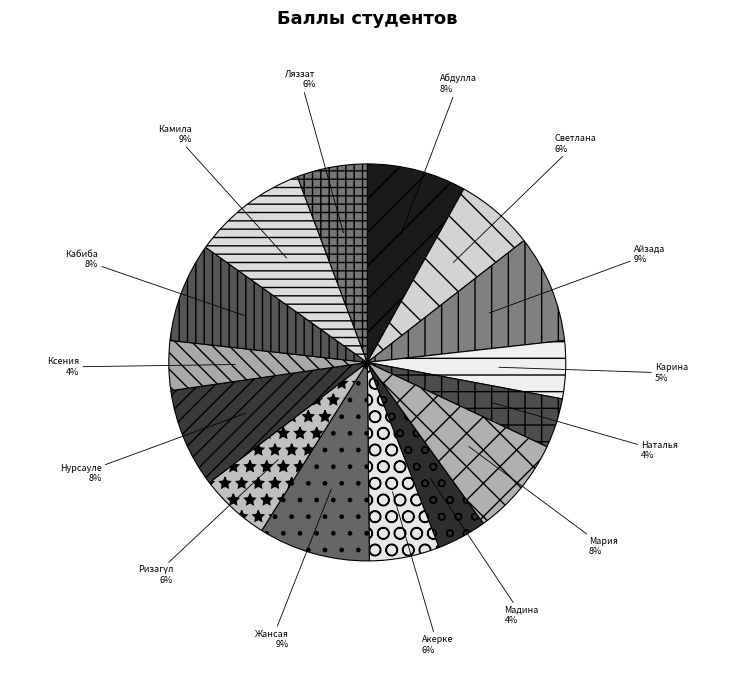

Count the number of slices in the pie.

15